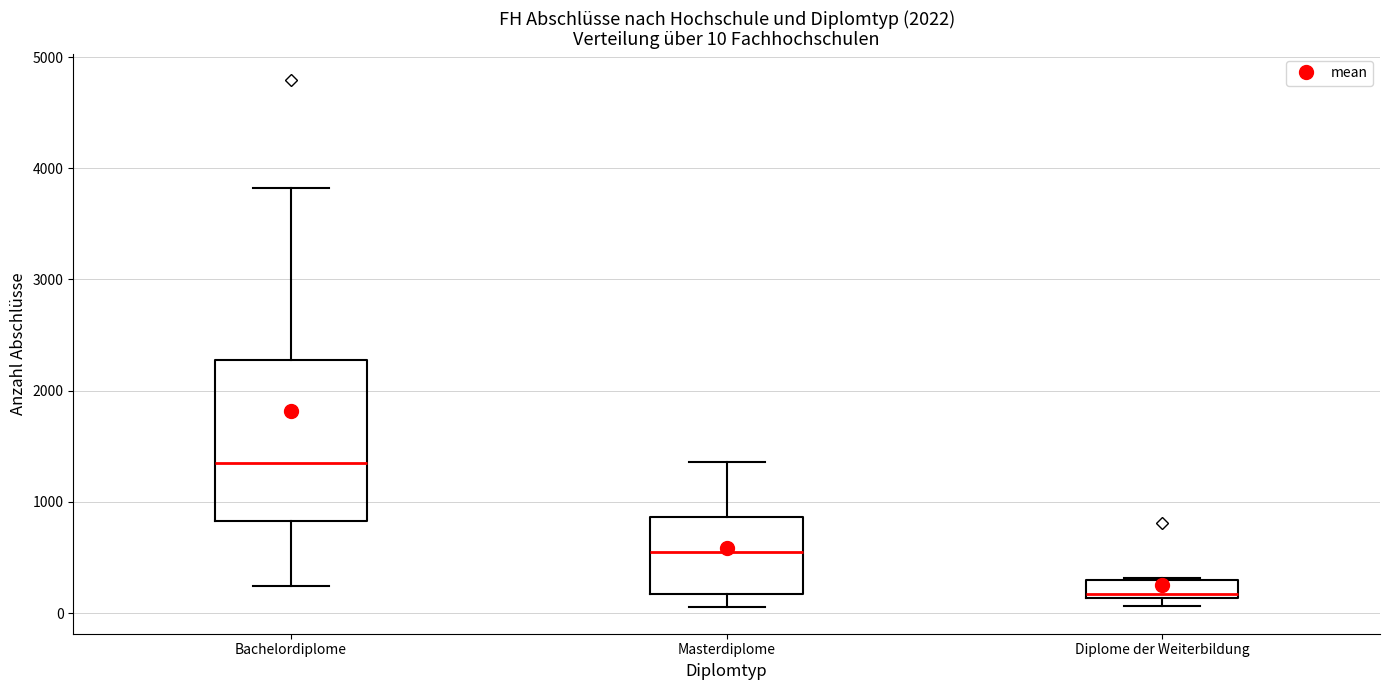

Which box's median line is the highest?

Bachelordiplome